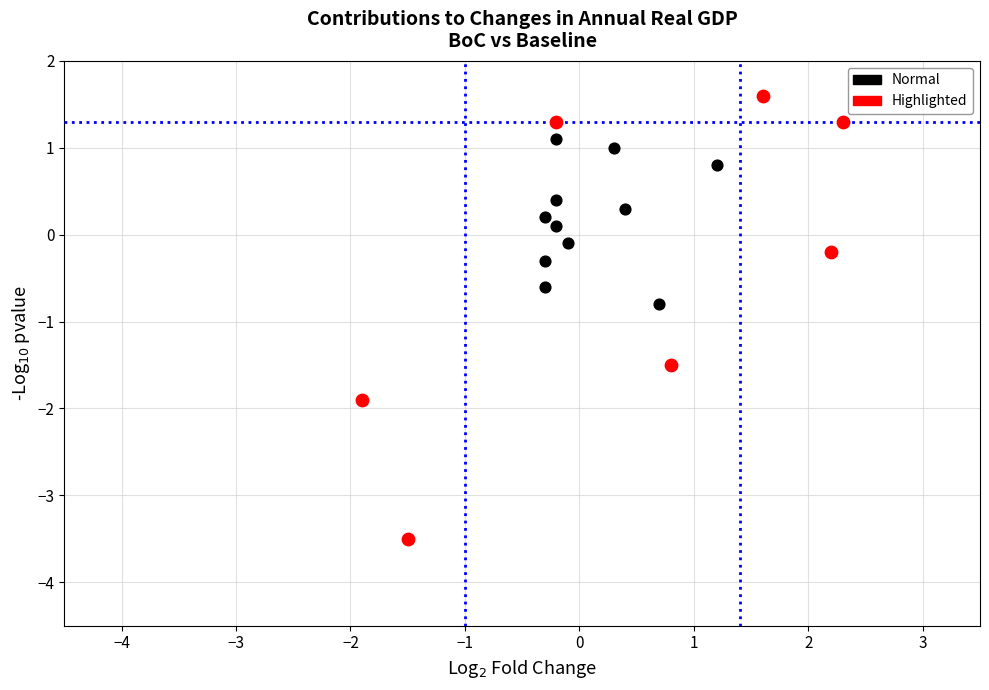

Which series reaches the minimum Y coordinate?

Highlighted